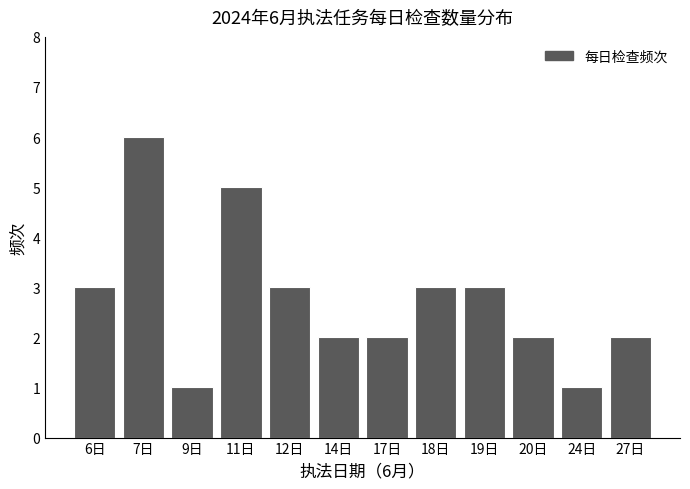

Reading left to right, extract all data points from this chart.

6日=3	7日=6	9日=1	11日=5	12日=3	14日=2	17日=2	18日=3	19日=3	20日=2	24日=1	27日=2